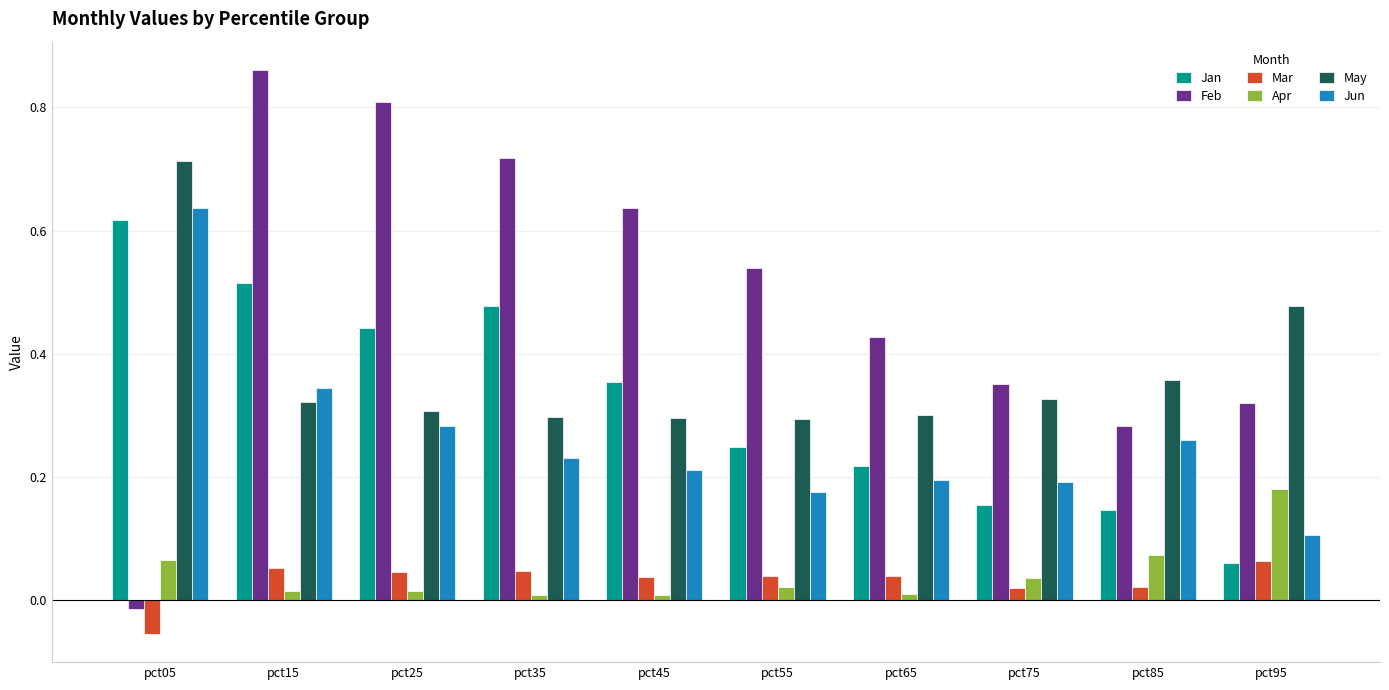

How many groups of bars are there?

10